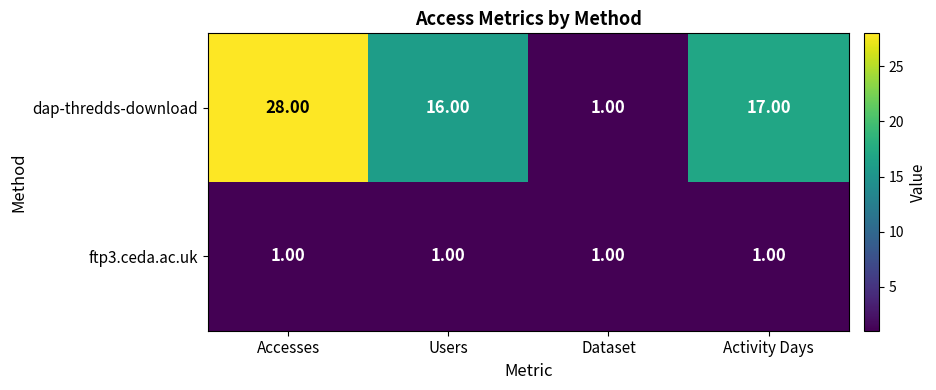

At which label does dap-thredds-download first exceed 17?

Accesses